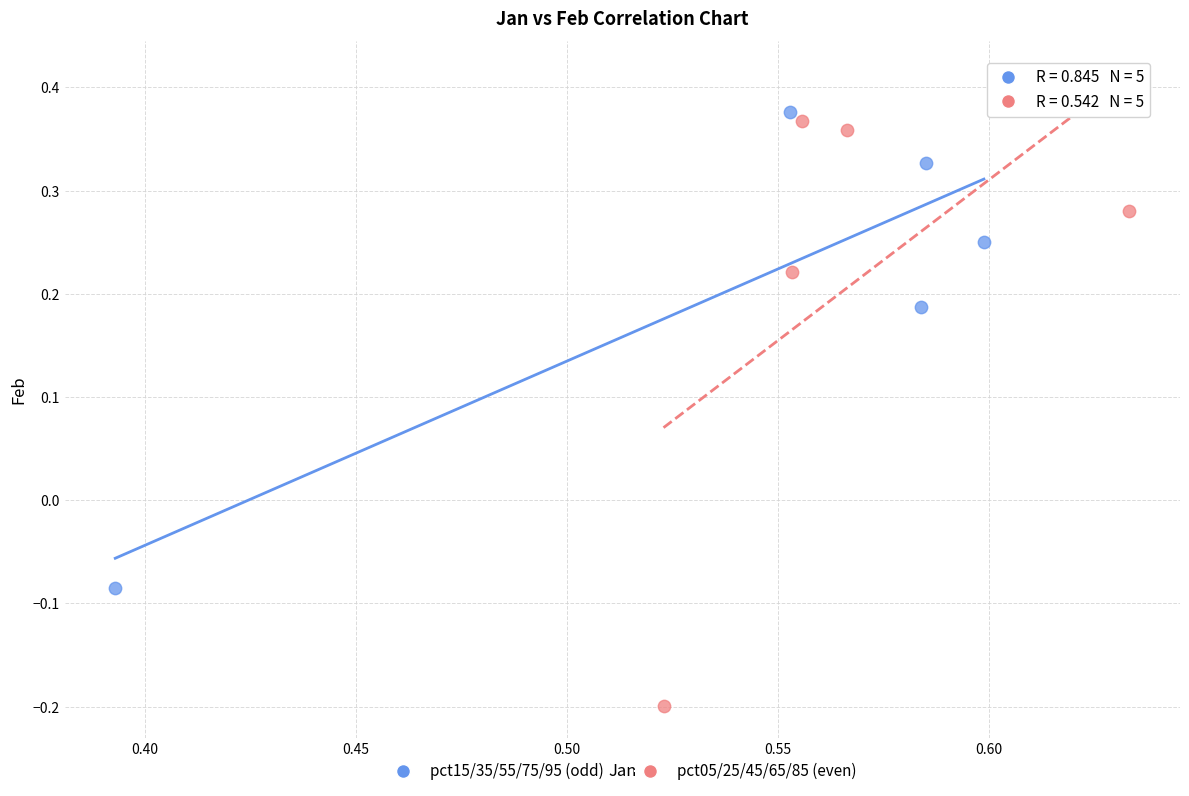

What are all the series names shown in the legend?

pct15/35/55/75/95 (odd), pct05/25/45/65/85 (even)